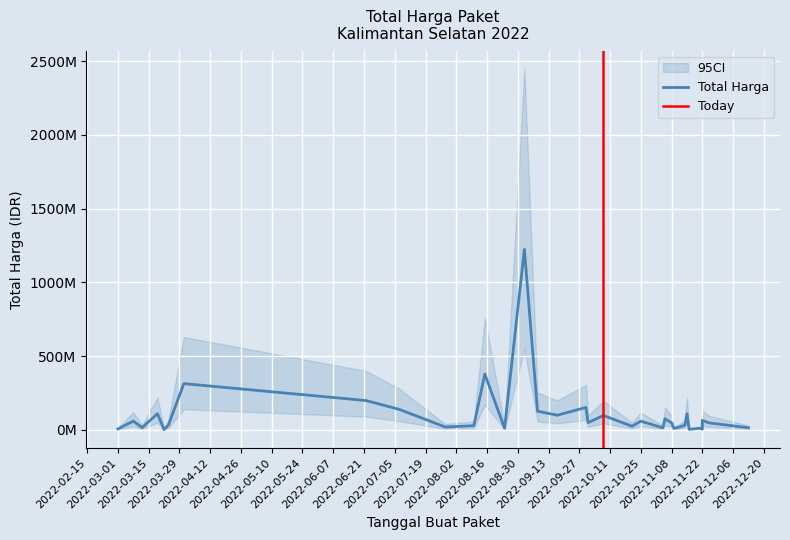

How many interior local peaks (higher than both neighbors) does the data have?

12